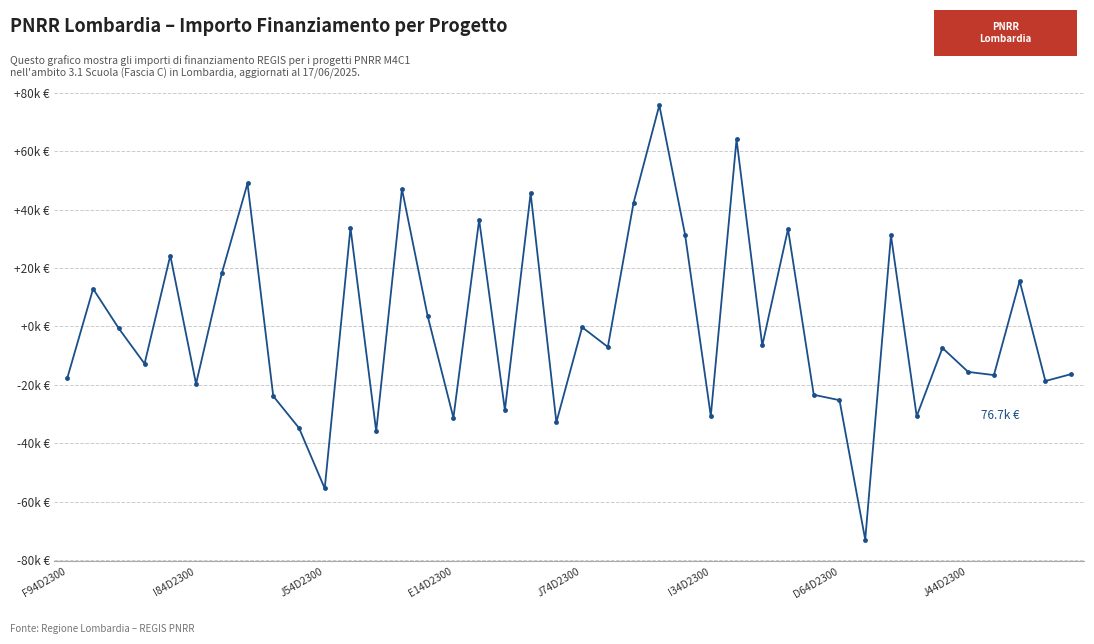

Does the chart have visible grid lines?

Yes